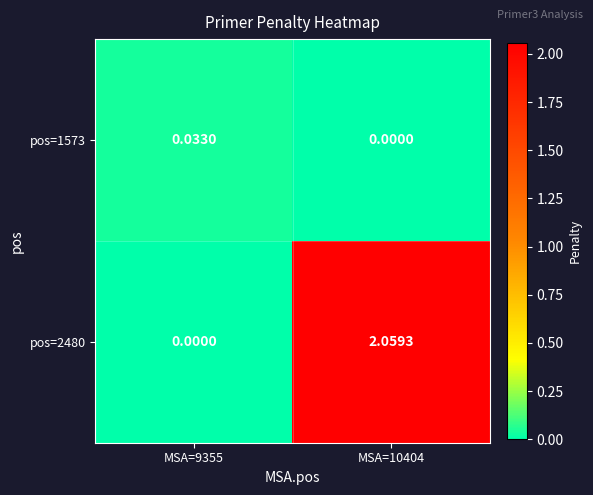

Count the number of categories in the chart.

2